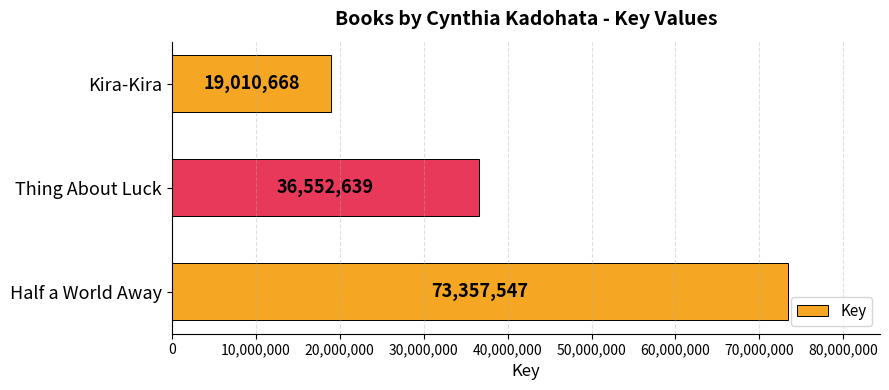

True or false: the data shows 25216278 at Thing About Luck.

False